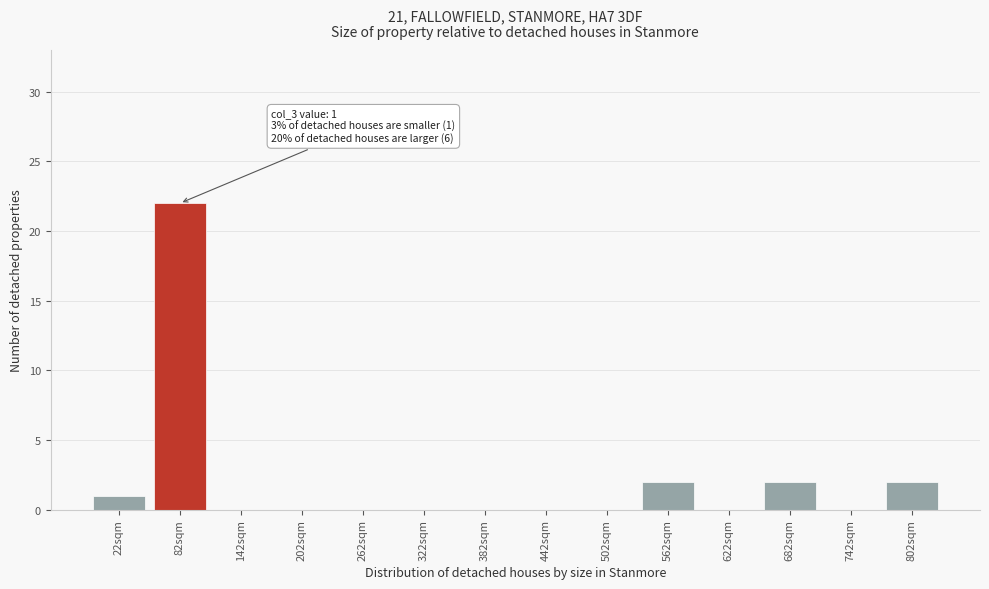

Reading left to right, list all the values displayed in this chart.

22sqm=1	82sqm=22	142sqm=0	202sqm=0	262sqm=0	322sqm=0	382sqm=0	442sqm=0	502sqm=0	562sqm=2	622sqm=0	682sqm=2	742sqm=0	802sqm=2